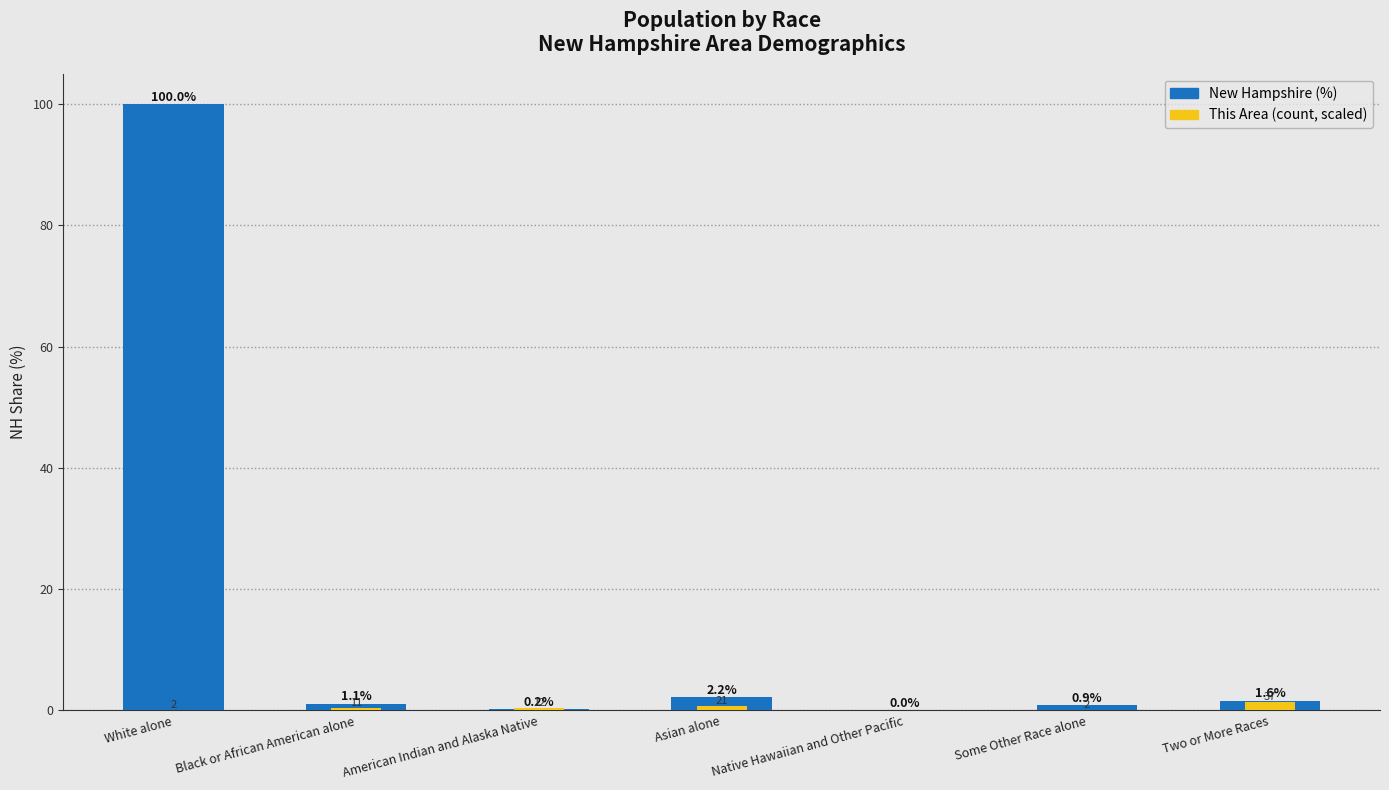

Rank the series by their average value, from highest to lowest.

New Hampshire (%), This Area (scaled)